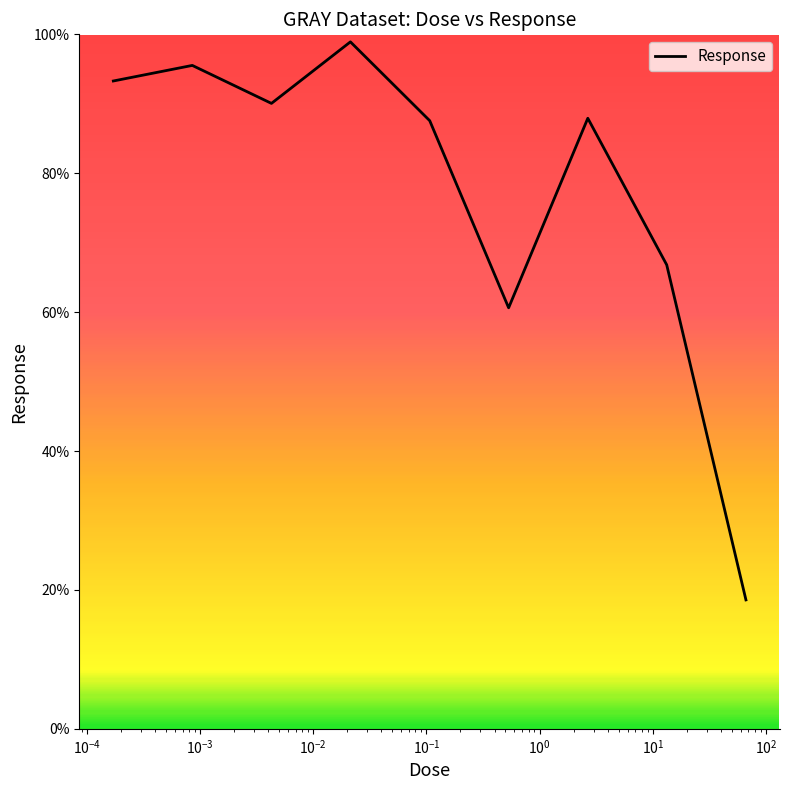

What is the sum of all values?

699.3